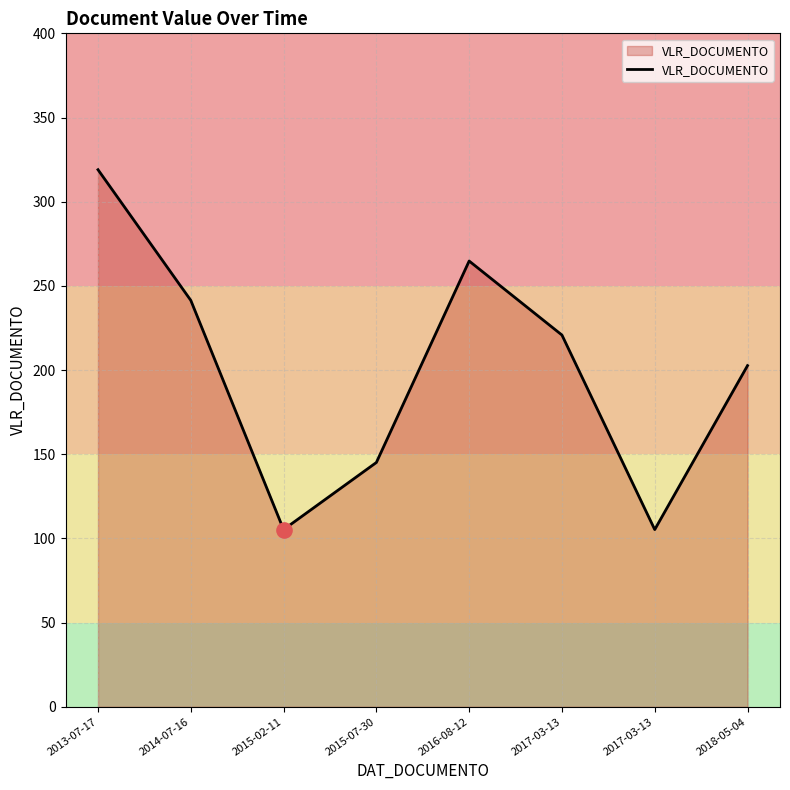

What is the change in value from 2014-07-16 to 2015-02-11?

-136.1